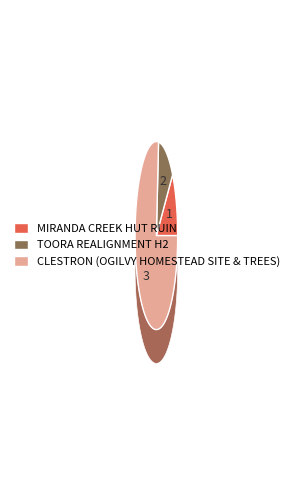

The MIRANDA CREEK HUT RUIN slice represents 1% of the pie. True or false?

False